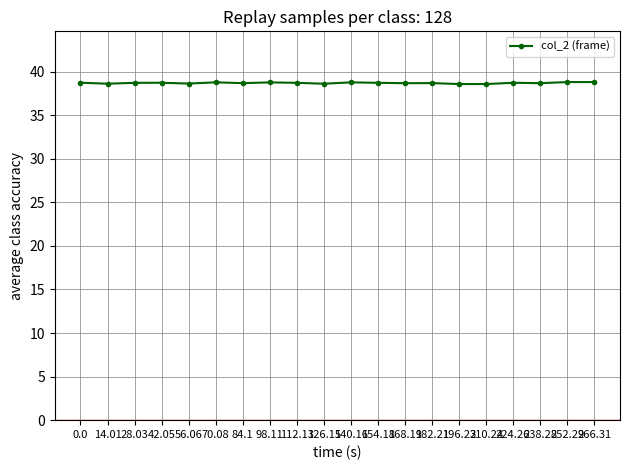

What is the ratio of the value at 0.0 to the value at 42.05?

1.0